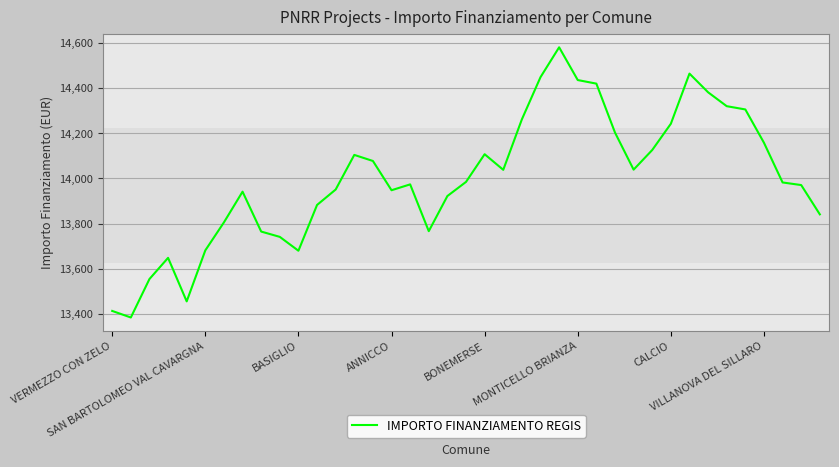

What is the average value?

14000.0